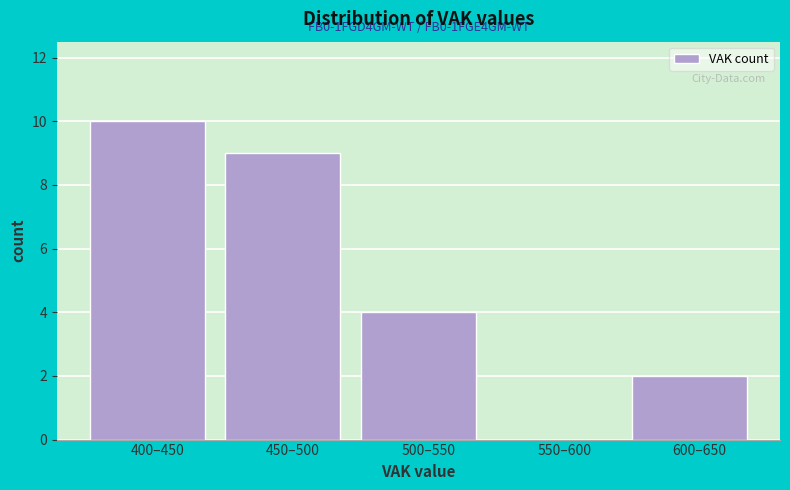

Reading left to right, extract all data points from this chart.

400–450=10	450–500=9	500–550=4	550–600=0	600–650=2